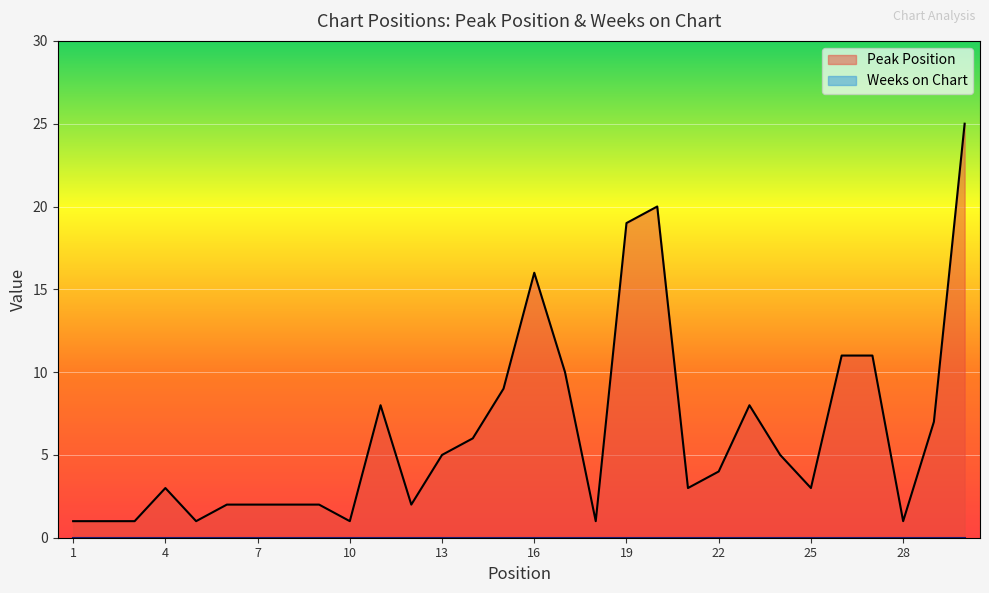

How many data points are less than 4?

15